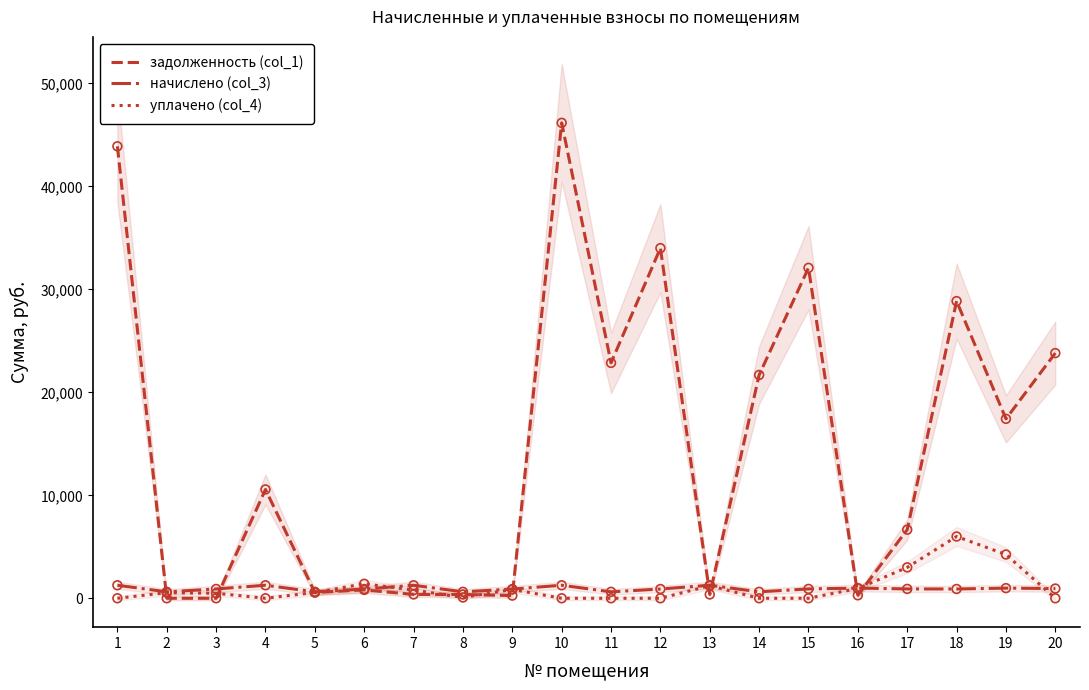

Is the value of начислено (col_3) at 3 greater than the value of уплачено (col_4) at 18?

No